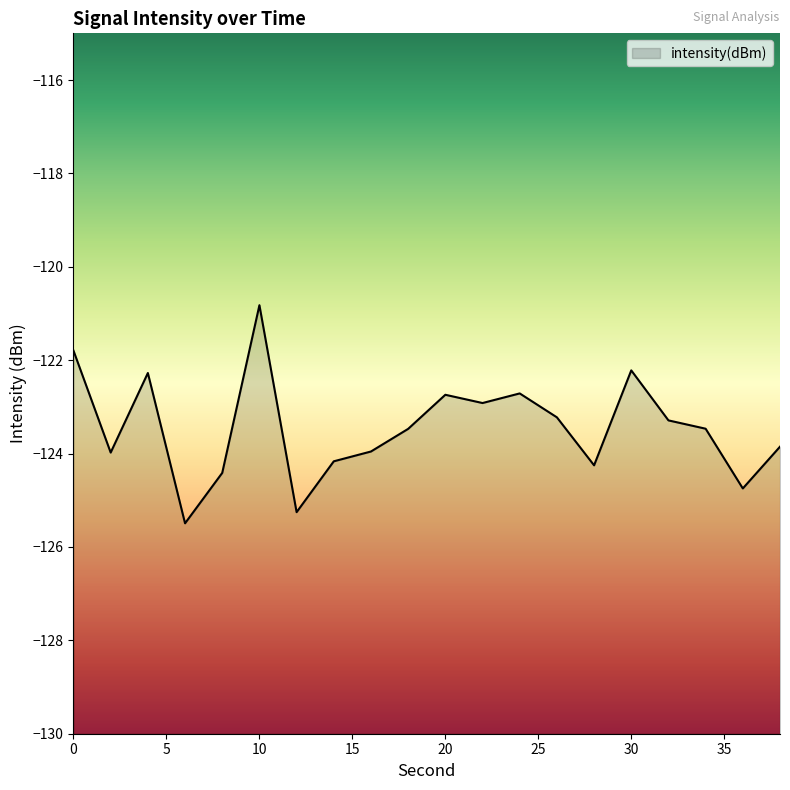

The chart shows a value of -124.0 at 2. True or false?

True